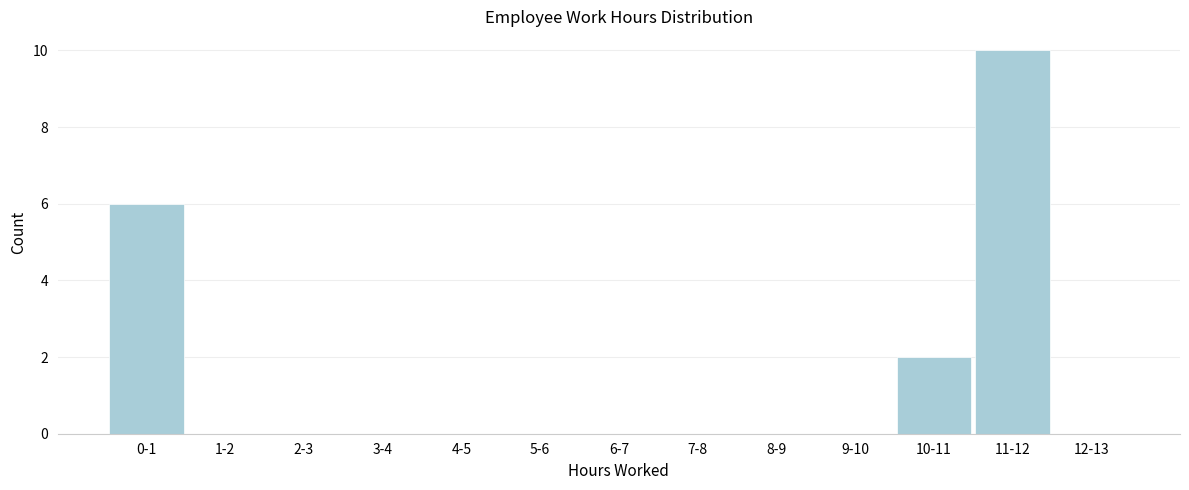

Reading right to left, extract all data points from this chart.

12-13=0	11-12=10	10-11=2	9-10=0	8-9=0	7-8=0	6-7=0	5-6=0	4-5=0	3-4=0	2-3=0	1-2=0	0-1=6